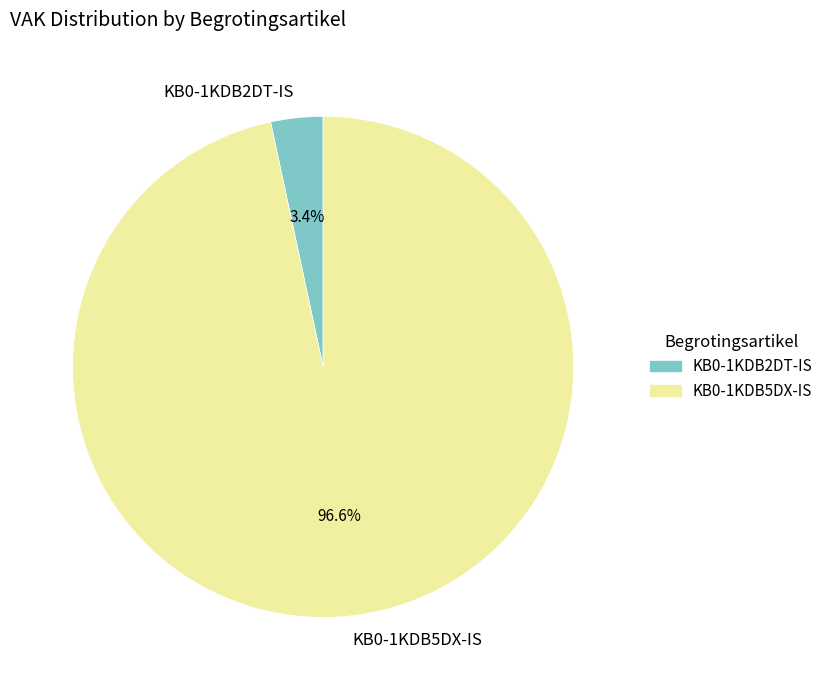

Count the number of slices in the pie.

2